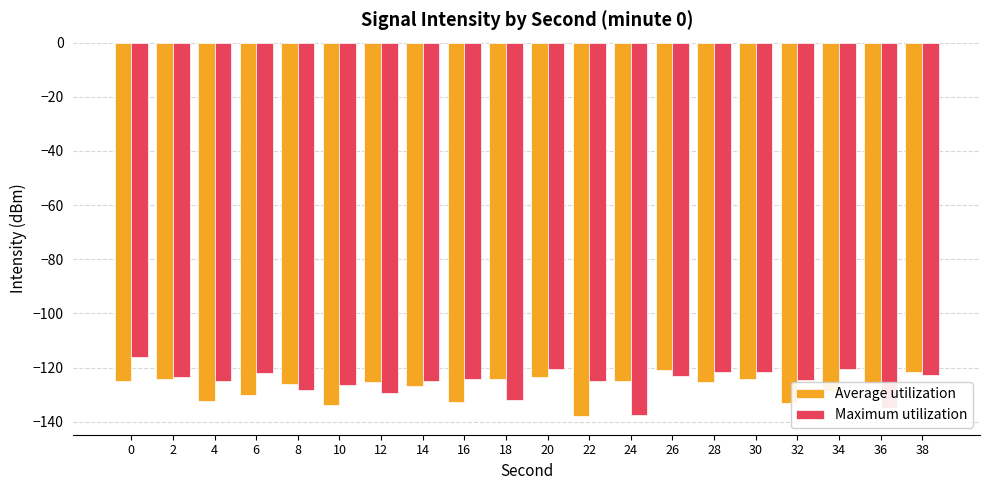

At 24, list the series in order from largest to smallest.

Average utilization, Maximum utilization